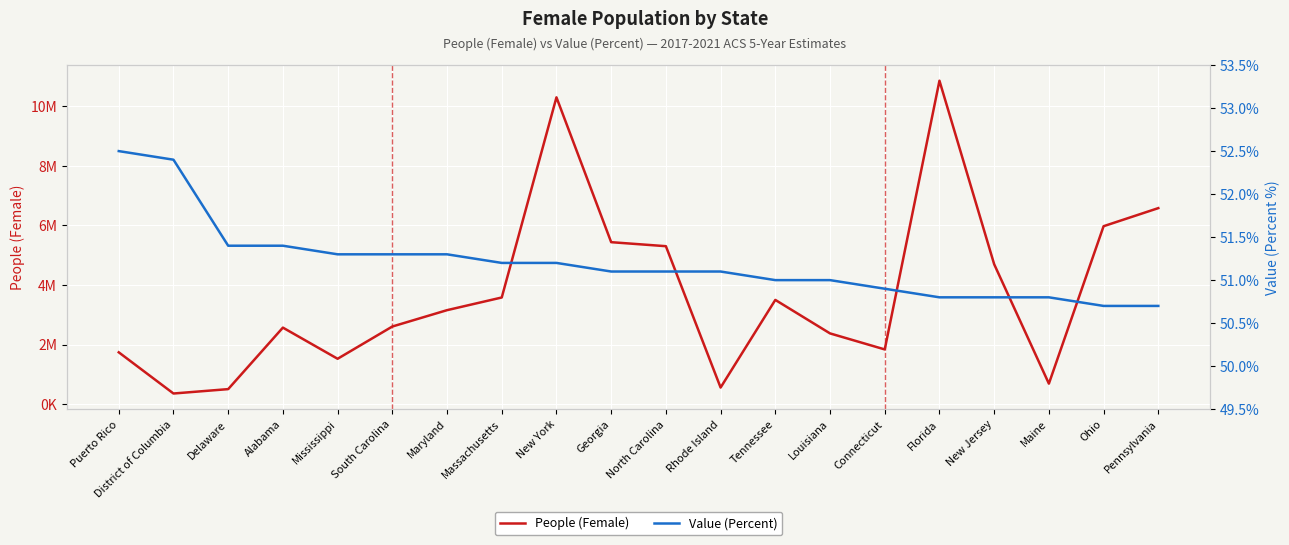

Rank the categories by Value (Percent) value from lowest to highest.

Ohio, Pennsylvania, Florida, New Jersey, Maine, Connecticut, Tennessee, Louisiana, Georgia, North Carolina, Rhode Island, Massachusetts, New York, Mississippi, South Carolina, Maryland, Delaware, Alabama, District of Columbia, Puerto Rico